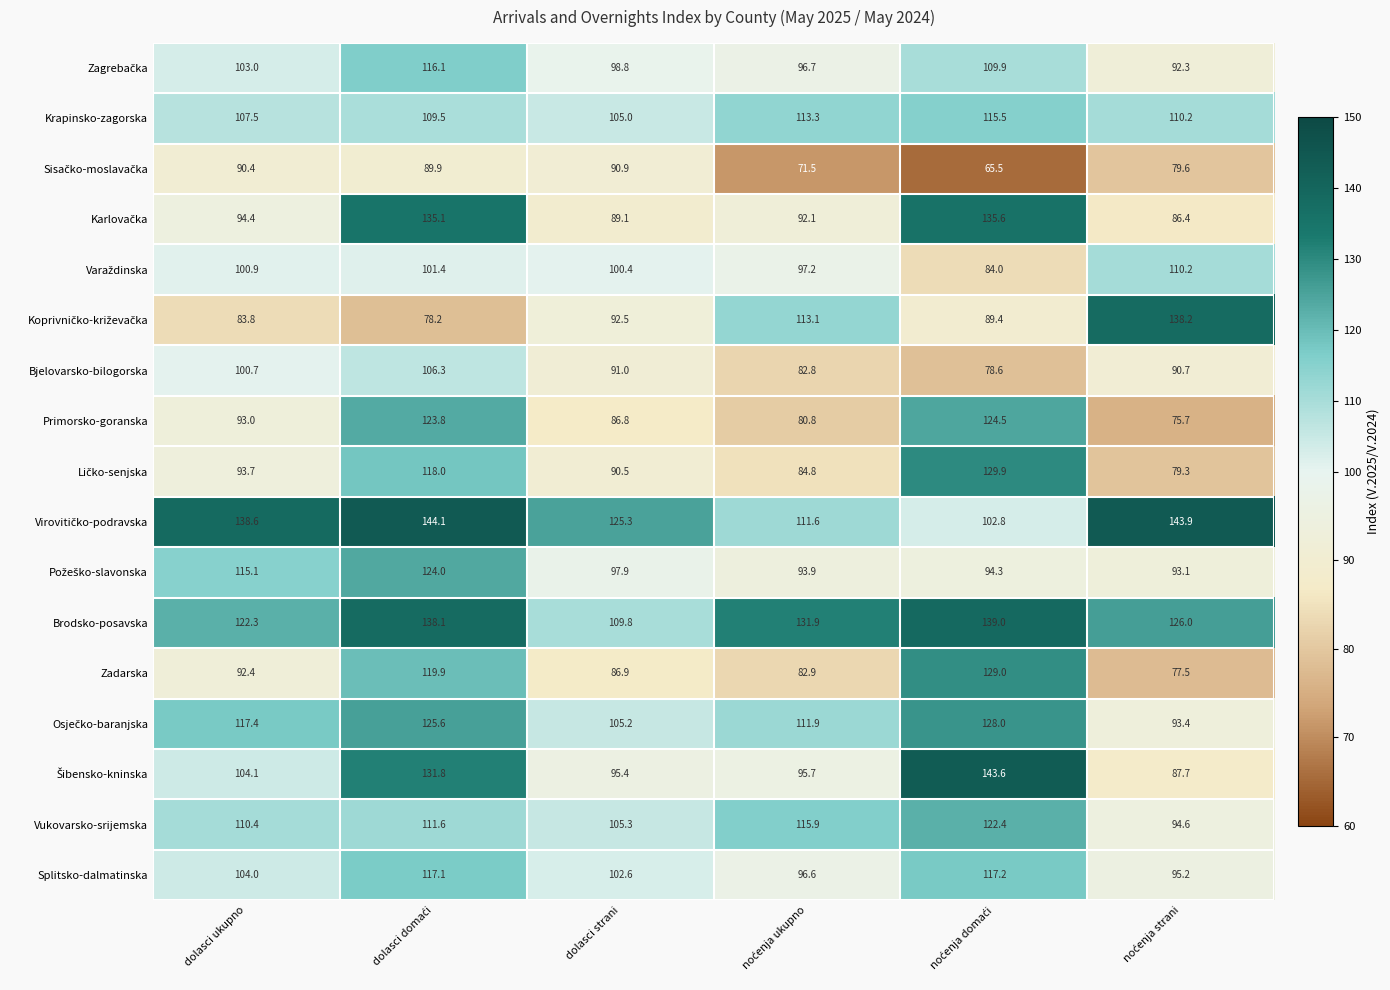

What is the maximum value for Bjelovarsko-bilogorska?

106.3